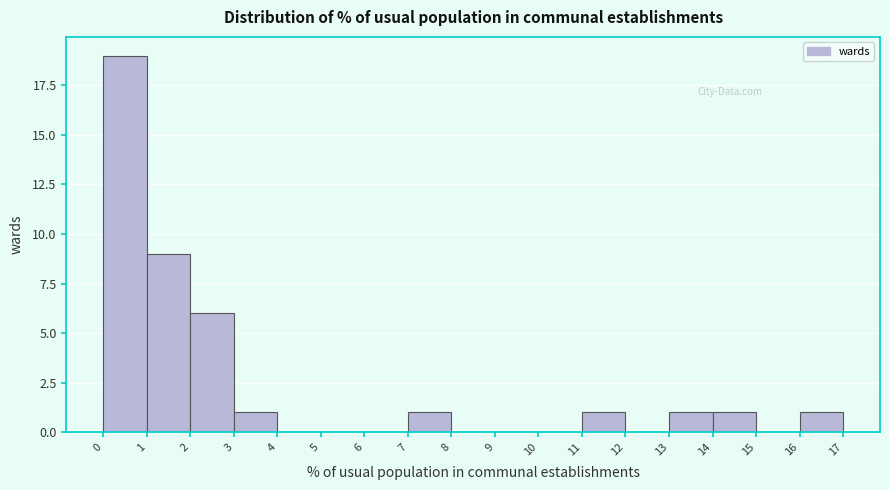

Over which range of the x-axis is the bar tallest?

0 to 1